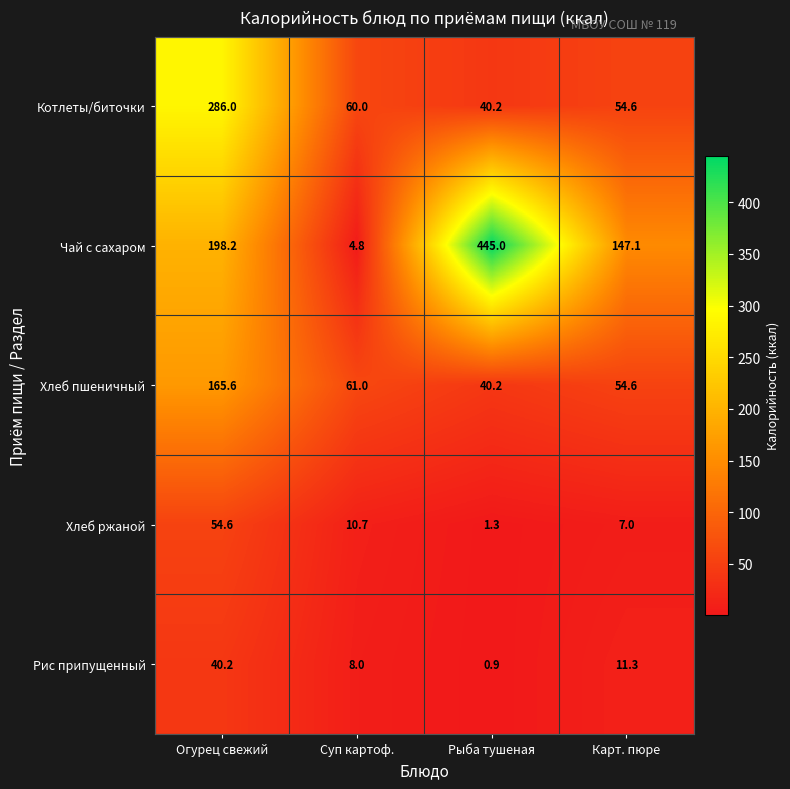

Reading right to left, what are all the values shown in this chart?

Котлеты/биточки: 54.6	40.2	60.0	286.0
Чай с сахаром: 147.1	445.0	4.8	198.2
Хлеб пшеничный: 54.6	40.2	61.0	165.6
Хлеб ржаной: 7.0	1.3	10.7	54.6
Рис припущенный: 11.3	0.9	8.0	40.2